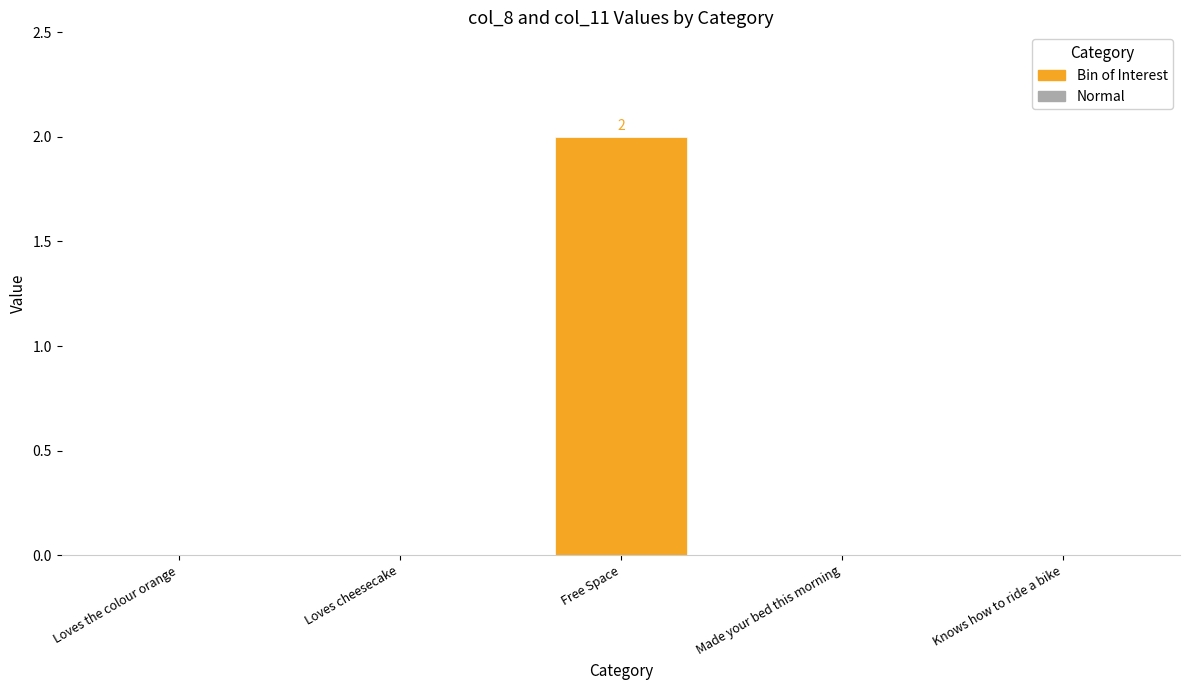

How many distinct data groups are displayed?

1